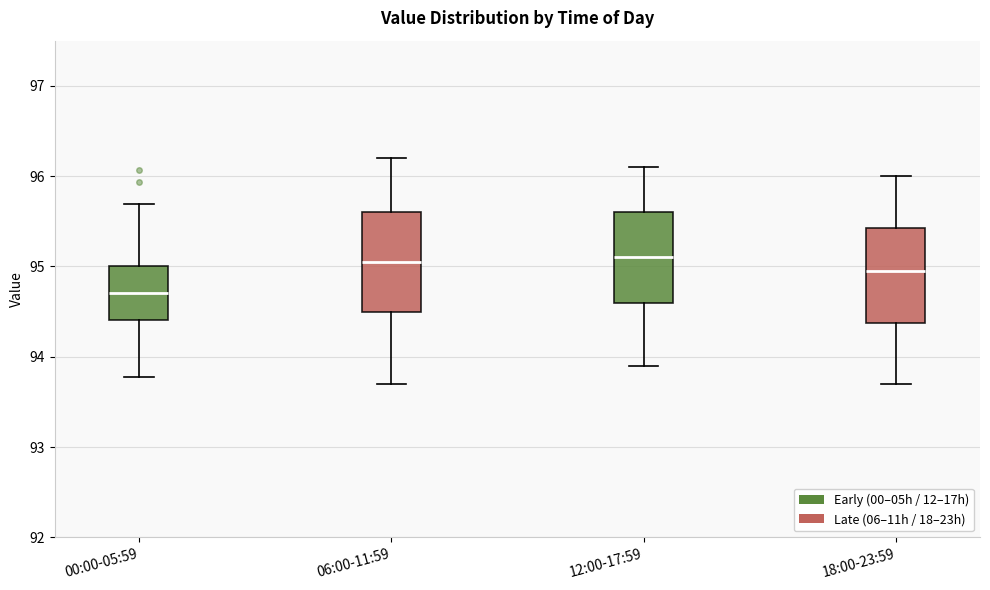

Which box has the lowest median line?

00:00-05:59